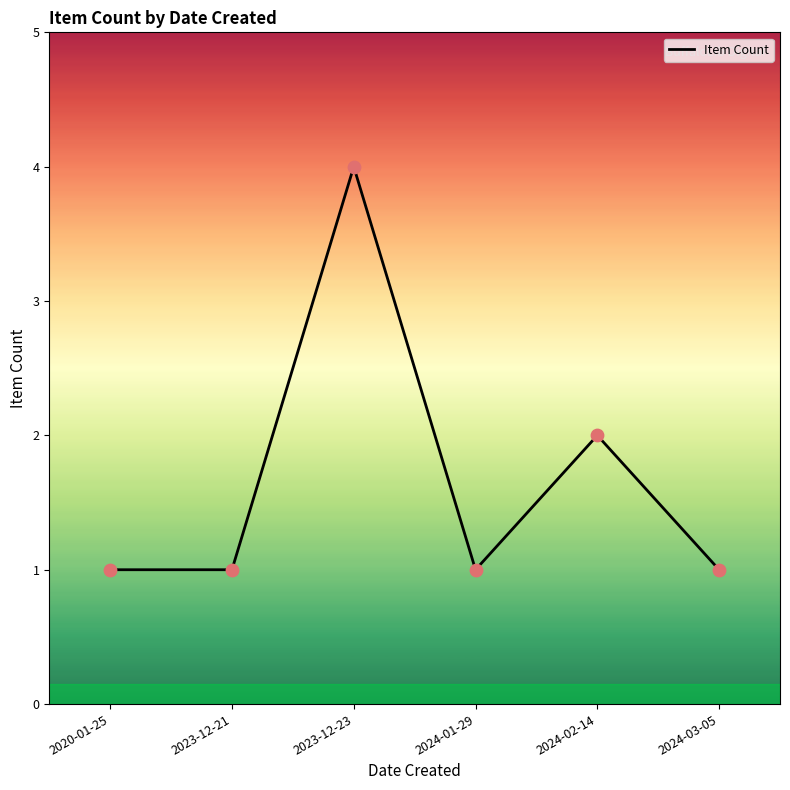

What is the change in value from 2020-01-25 to 2023-12-23?

+3